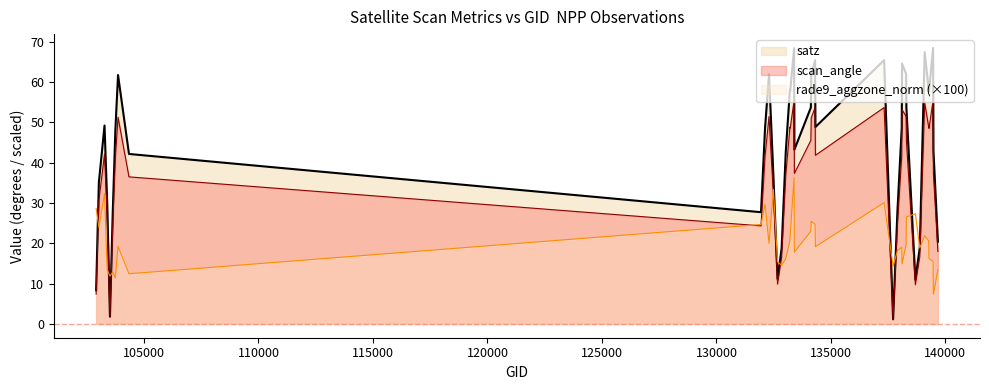

List the series in order of their peak value, highest first.

satz, scan_angle, rade9_aggzone_norm (×100)